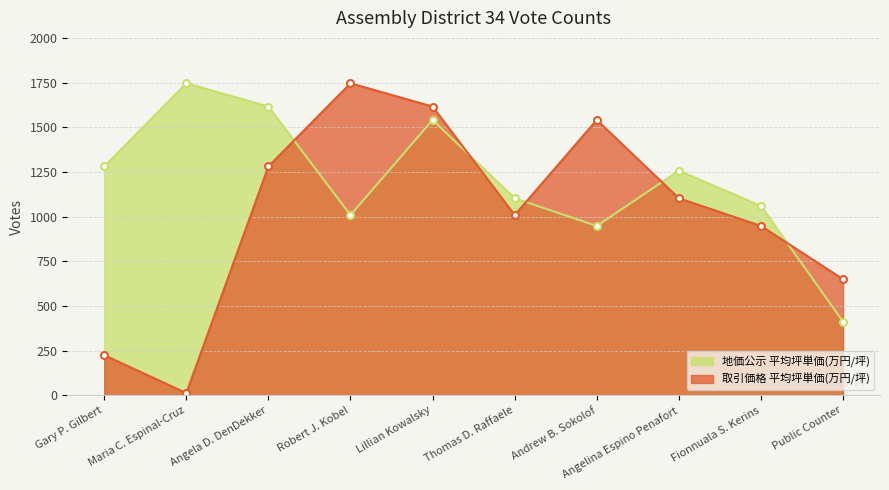

What is the label of the 3rd point from the right?

Angelina Espino Penafort